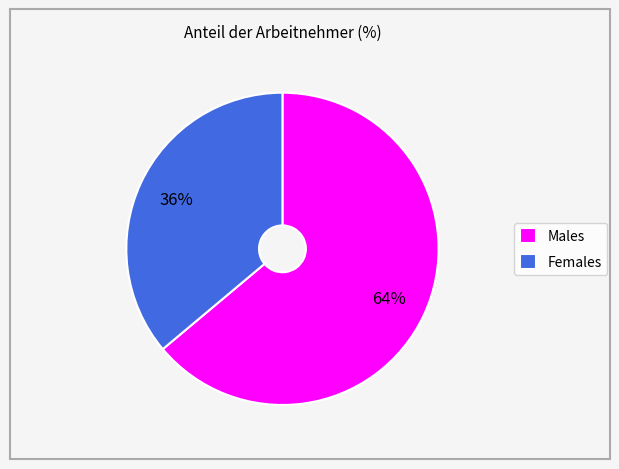

Which slice is the smallest?

Females